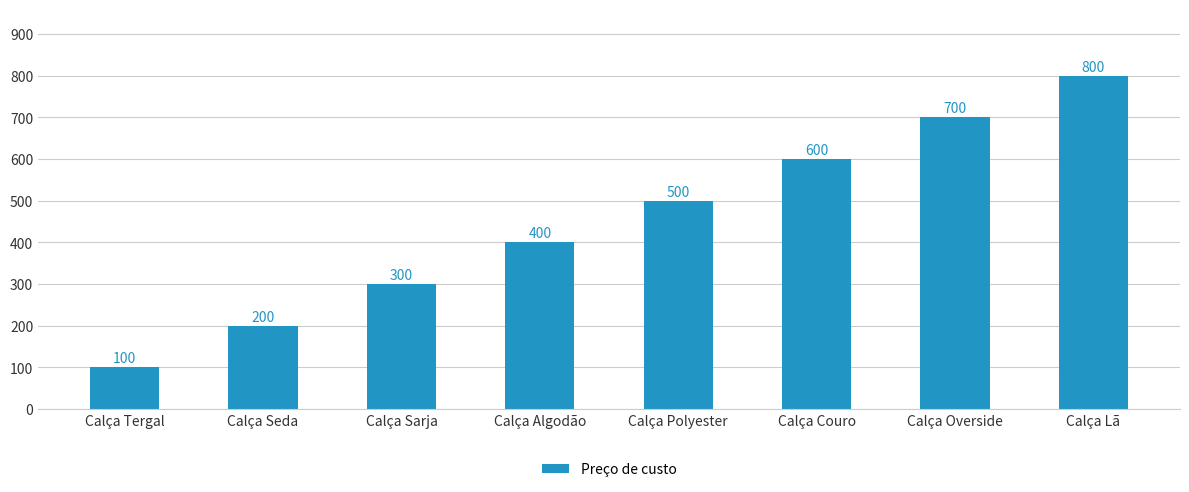

True or false: the data shows 295 at Calça Seda.

False